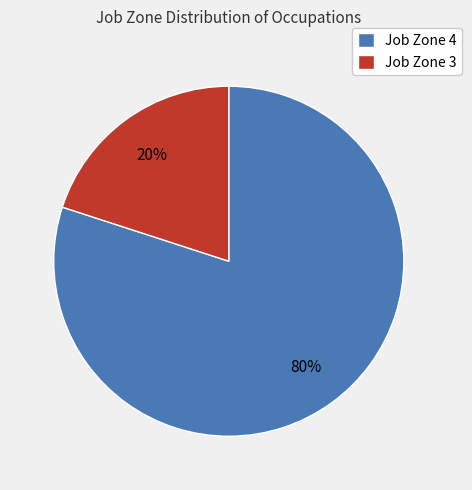

Count the number of slices in the pie.

2